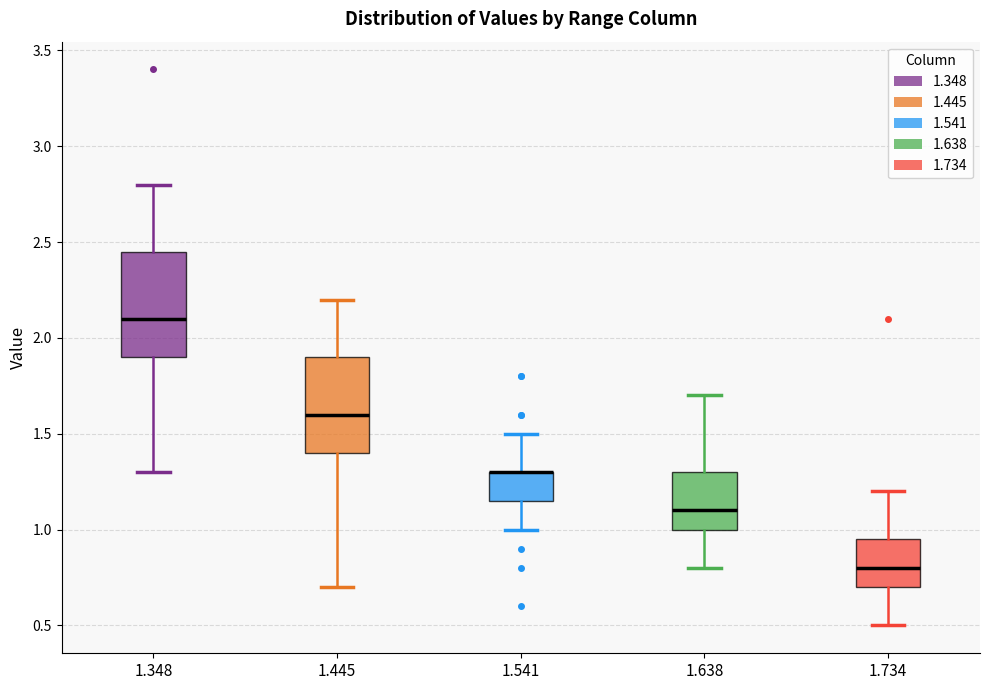

Where does the median line of the box at x = 1.734 sit on the y-axis? The values are not printed on the chart, so give them approximately, as read against the axis.

0.80